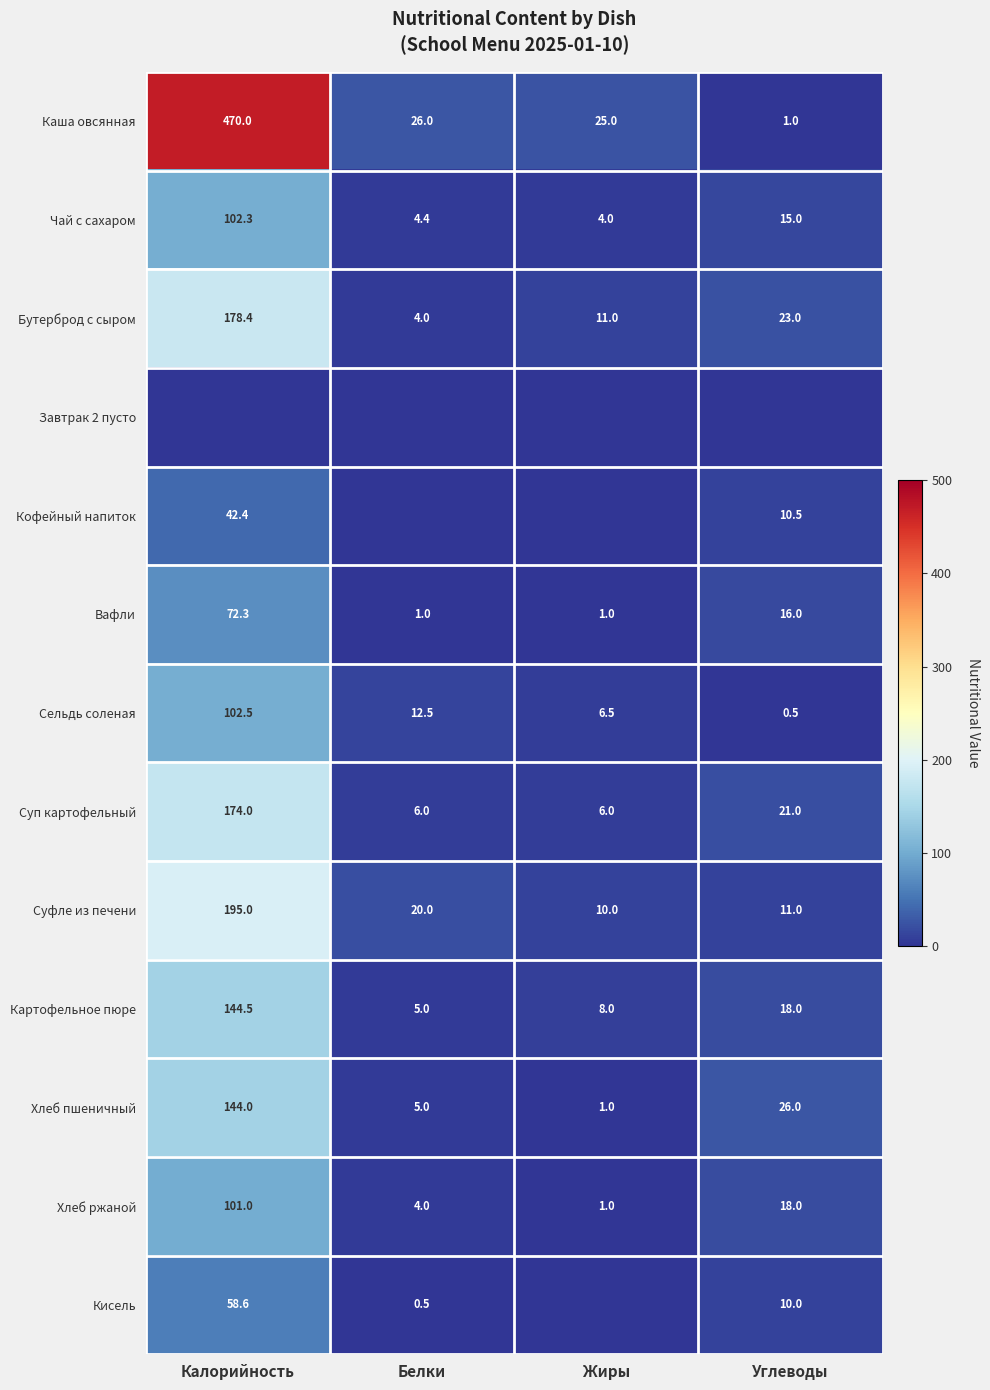

Which has a higher value, Углеводы or Калорийность?

Калорийность